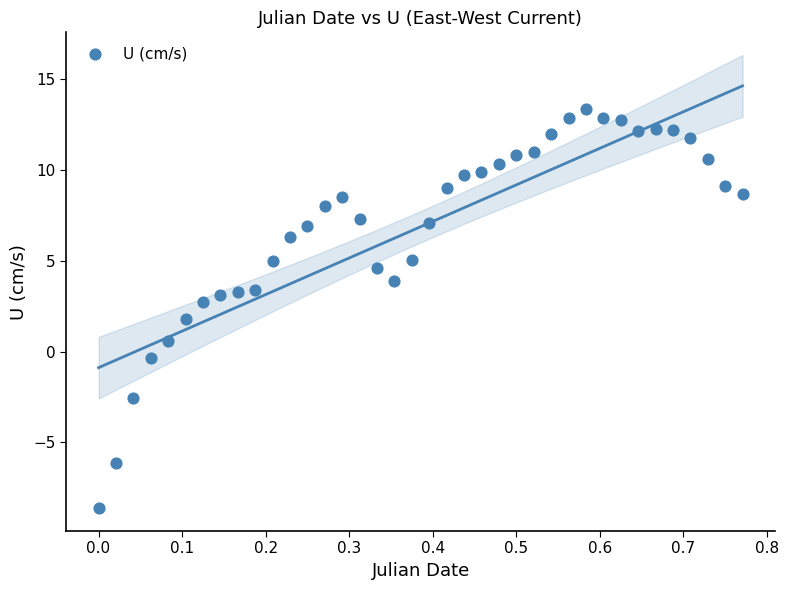

What is the range of X values (max minus min)?

0.8